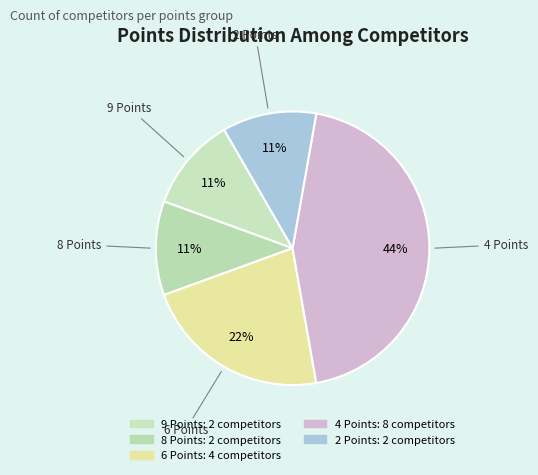

How many segments does this pie chart have?

5